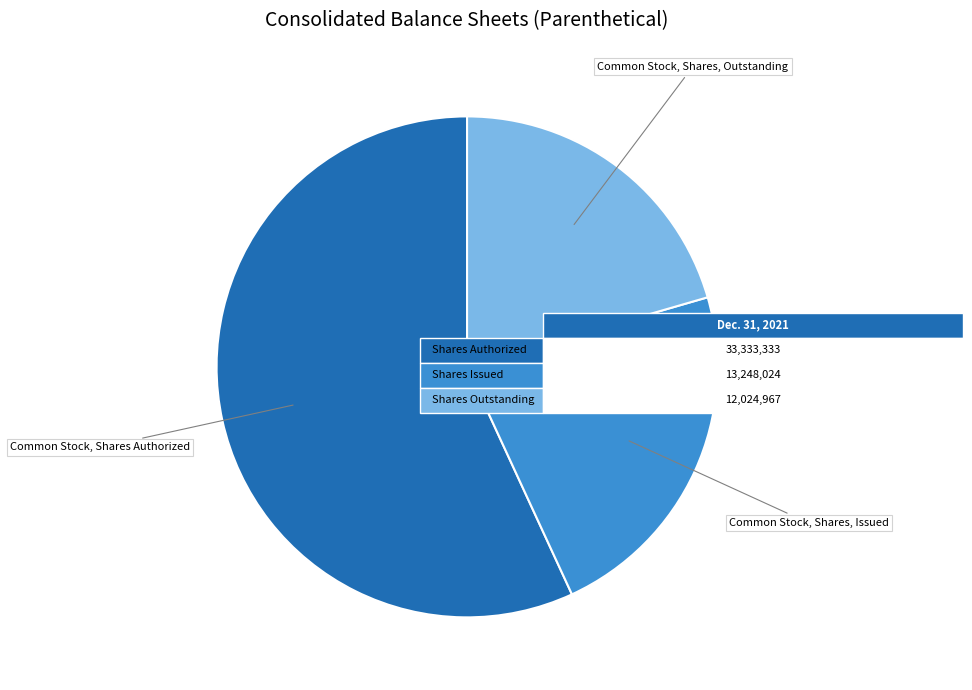

Is there a majority slice in this chart?

Yes